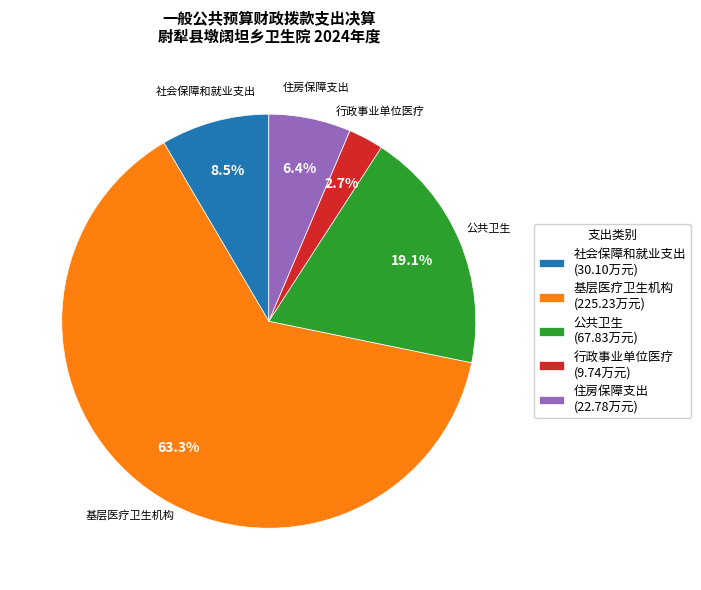

What is the total percentage of 公共卫生 and 基层医疗卫生机构?

82.4%